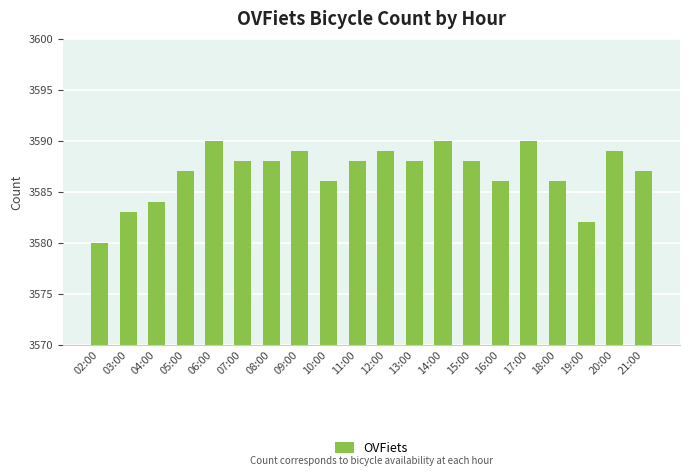

The value at 17:00 is 925. True or false?

False